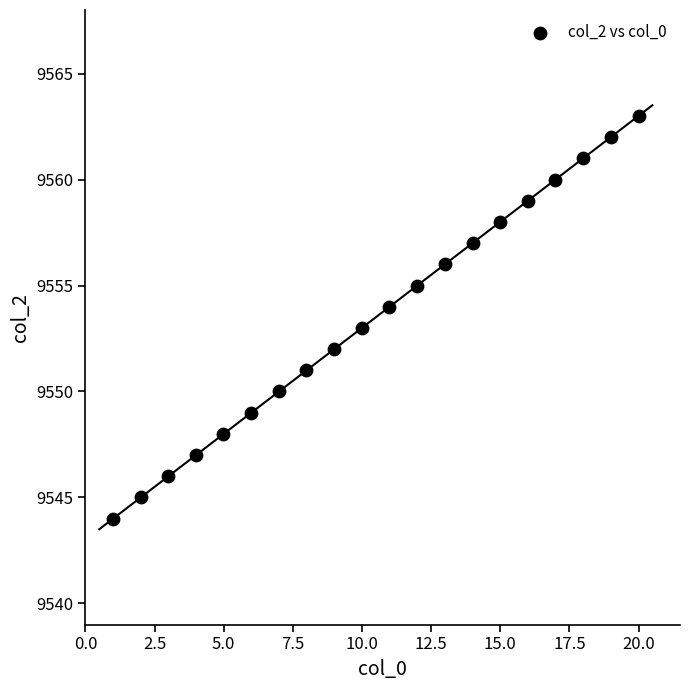

What is the range of Y values (max minus min)?

19